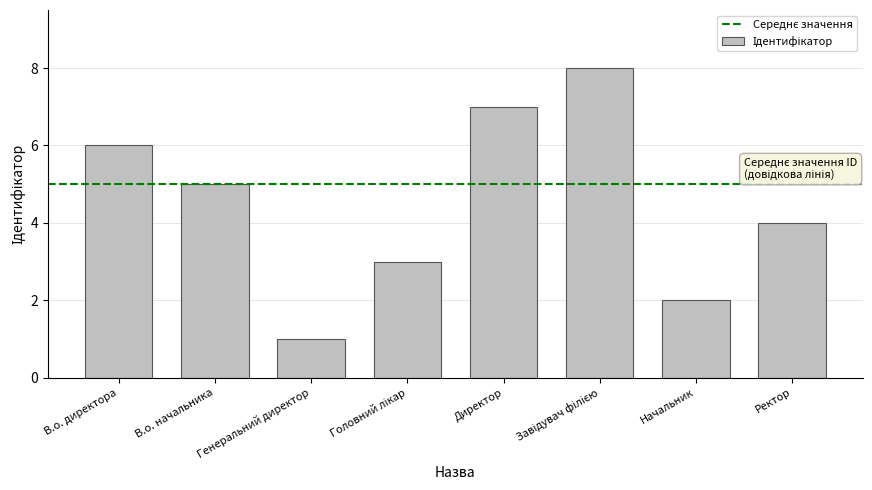

How many data points does each series have?

8